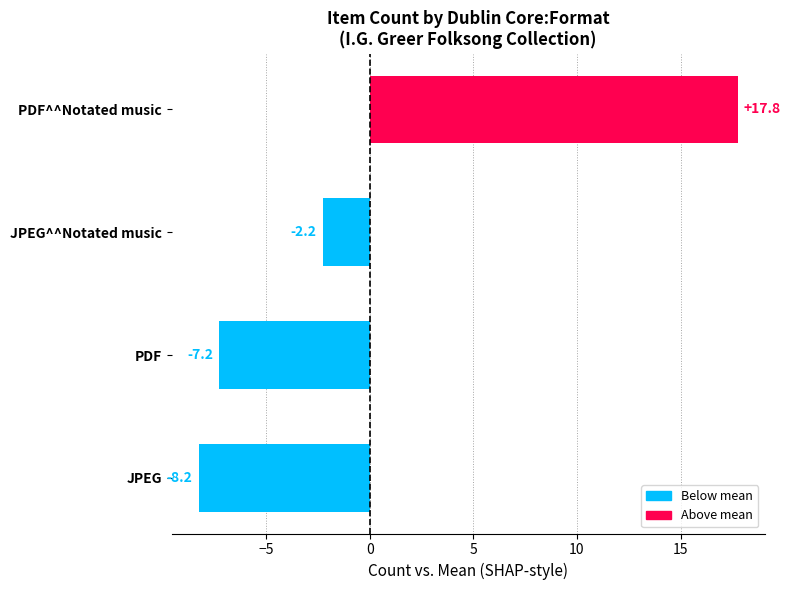

What is the change in value from PDF to JPEG^^Notated music?

+5.0